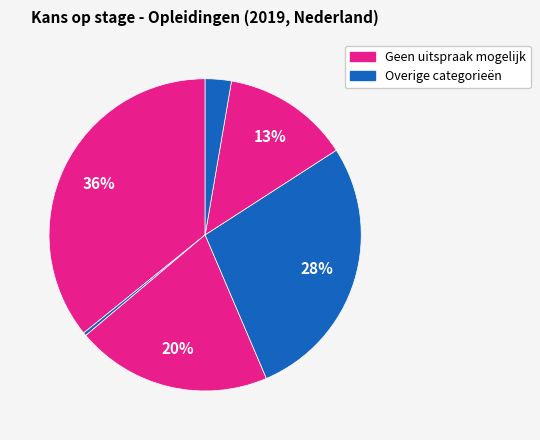

Count the number of slices in the pie.

6